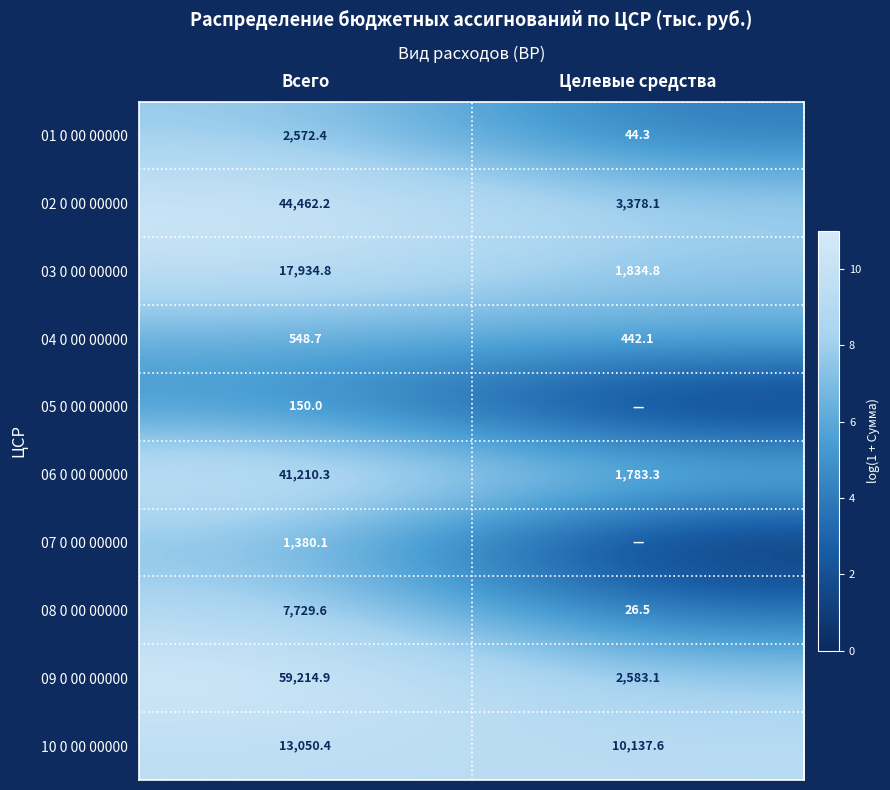

The 02 0 00 00000 series shows 17.2 at Всего. True or false?

False